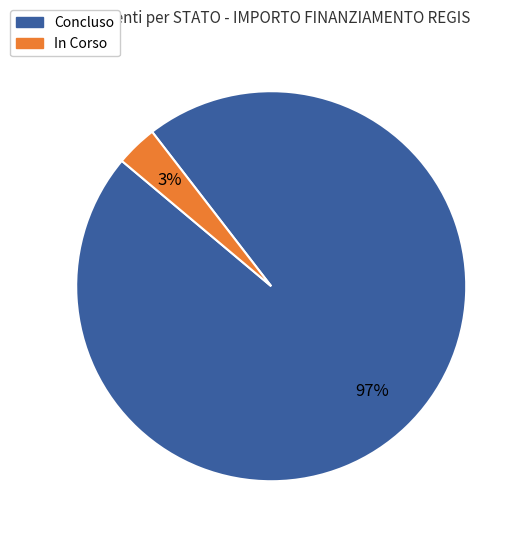

How many slices are in this pie chart?

2